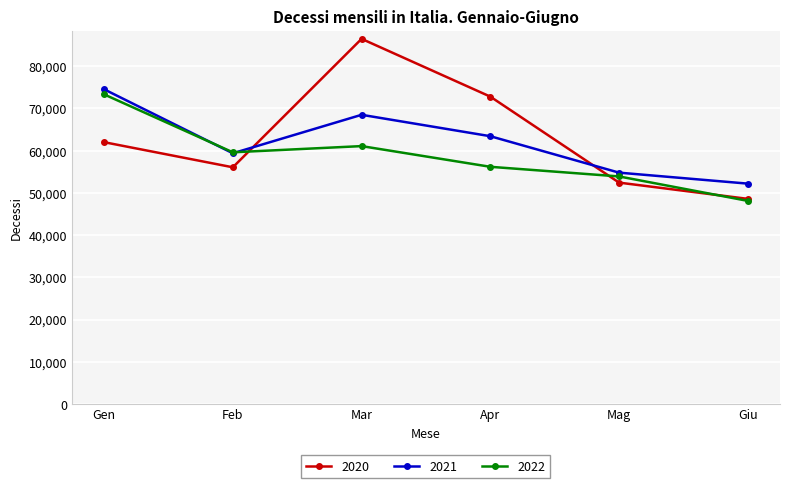

What is the label of the 4th point from the right?

Mar